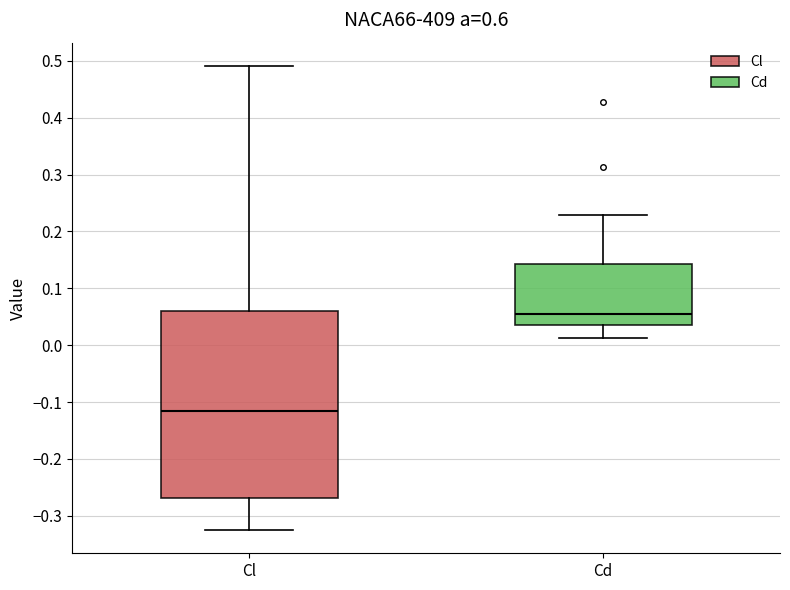

Which box is the tallest, from its lower edge to its upper edge?

Cl